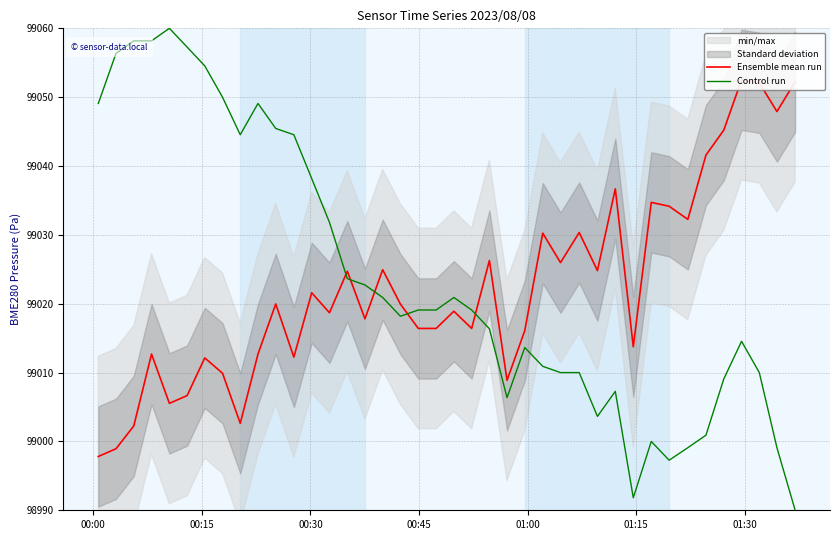

What is the highest value of the Control run series?

99060.0